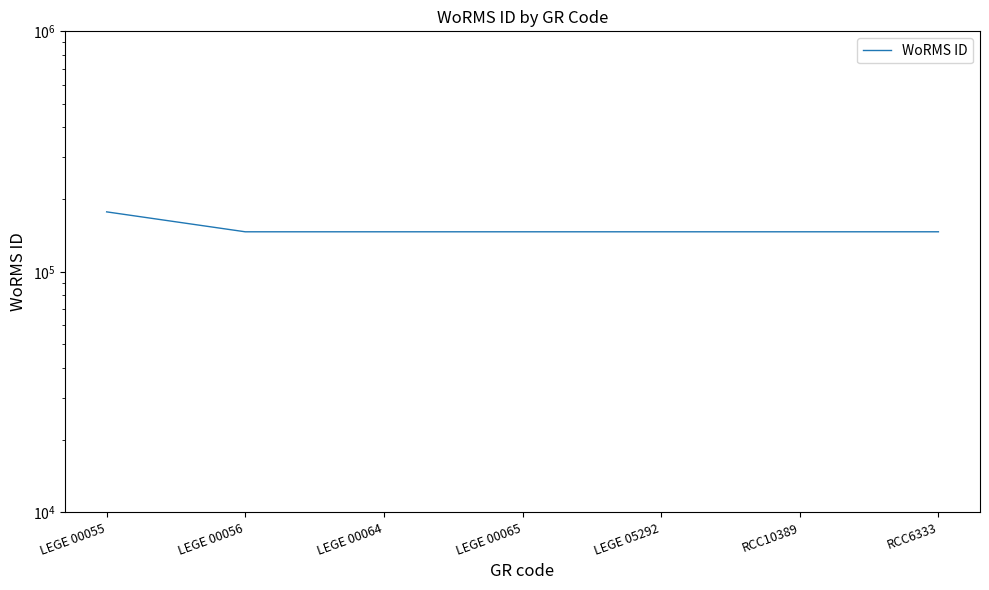

Count the number of values greater than 146690.

2